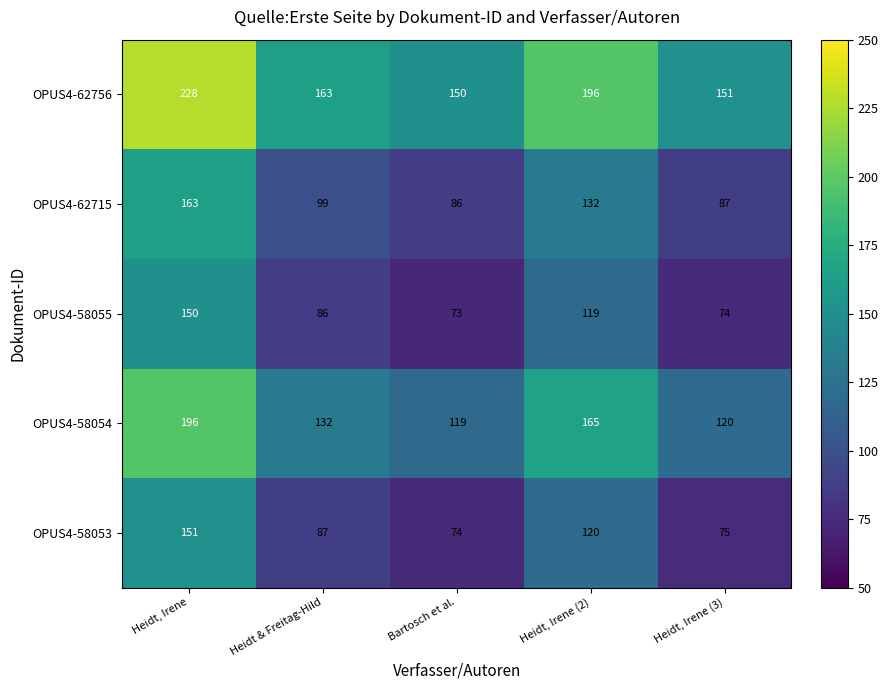

How many values in the OPUS4-58053 series are below 87?

2